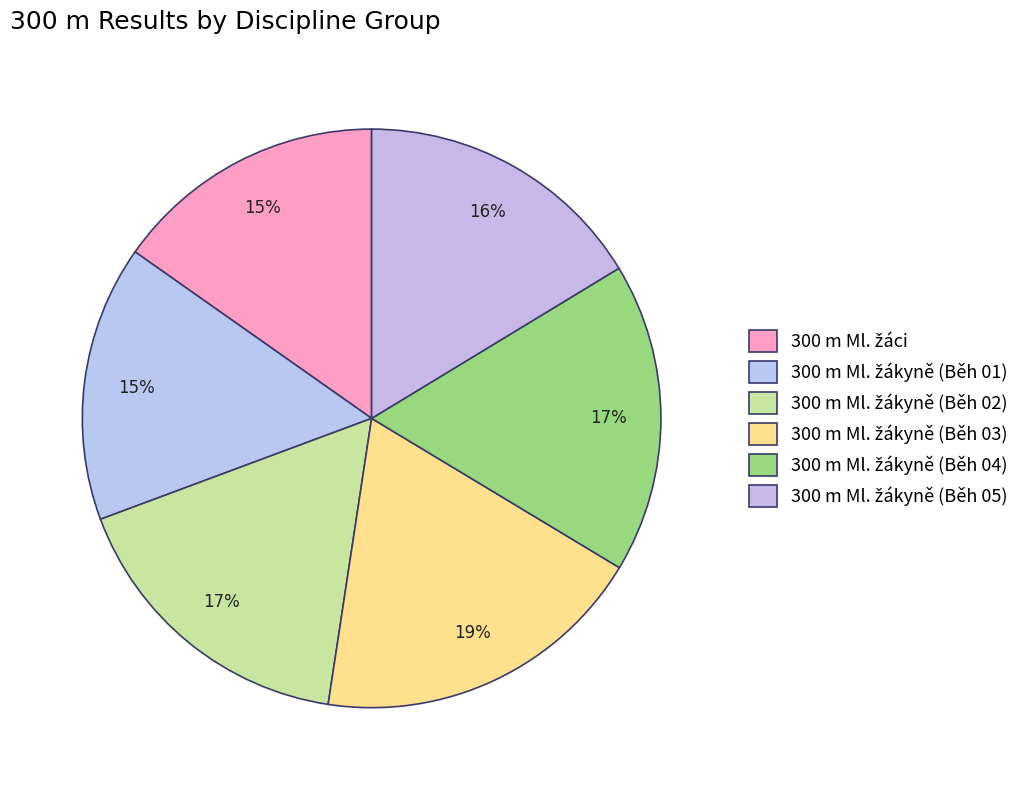

Rank the categories by value from highest to lowest.

300 m Ml. žákyně (Běh 03), 300 m Ml. žákyně (Běh 04), 300 m Ml. žákyně (Běh 02), 300 m Ml. žákyně (Běh 05), 300 m Ml. žákyně (Běh 01), 300 m Ml. žáci